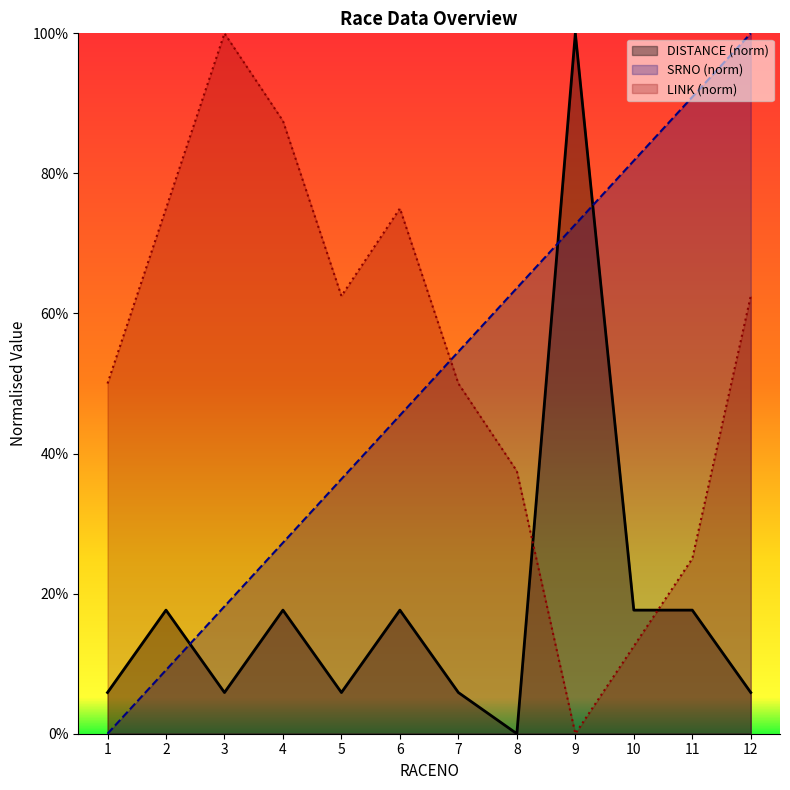

What is the total value across all series at 5?

104.7